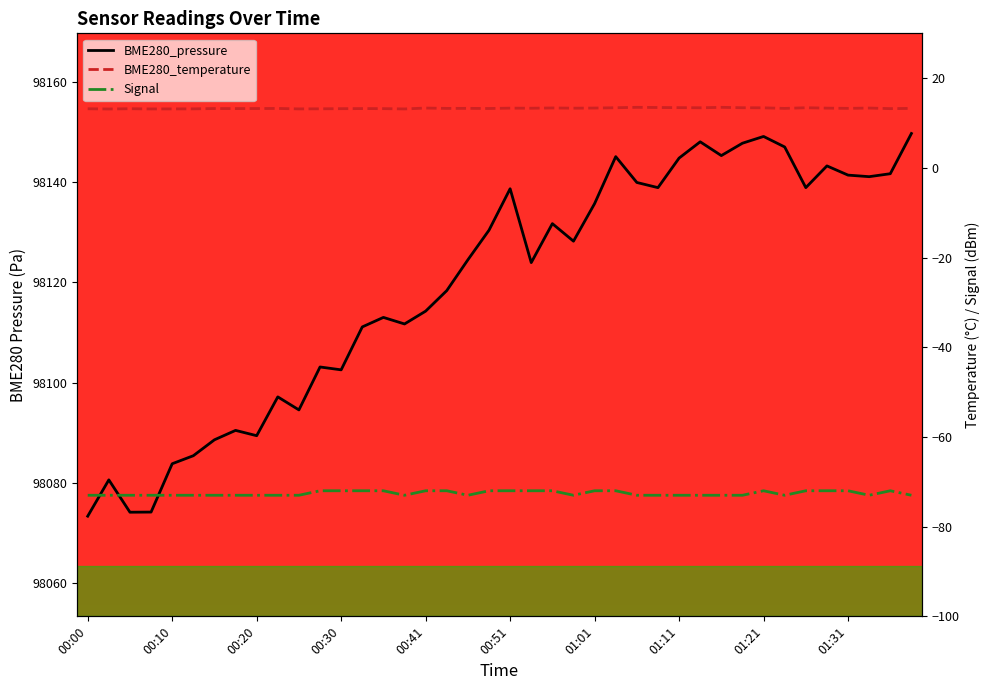

What position from the right is 01:01?

16